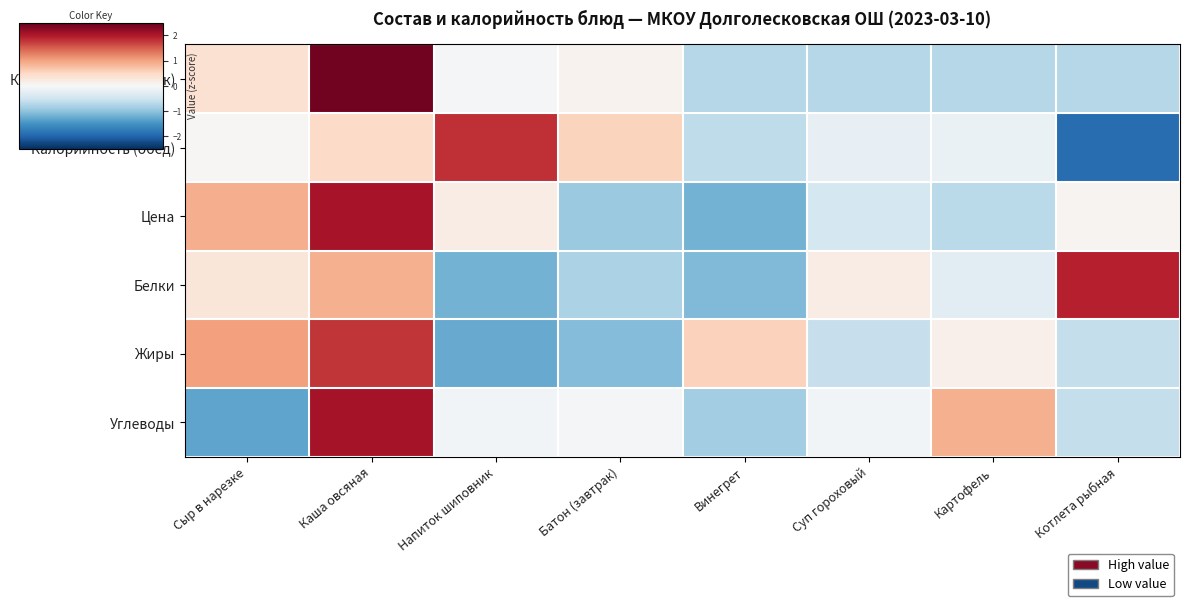

Which series changed the most between Винегрет and Суп гороховый?

Белки